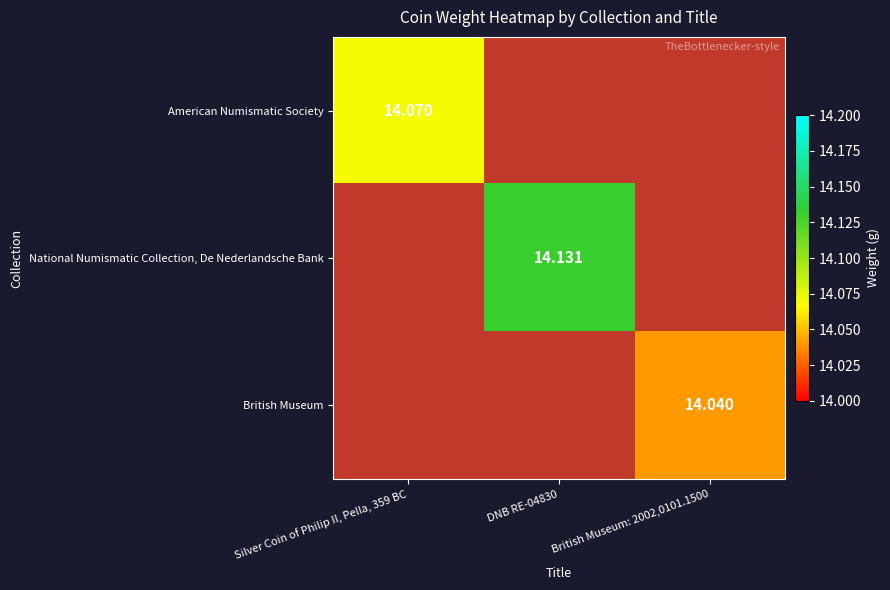

List the series in order of their peak value, lowest first.

British Museum, American Numismatic Society, National Numismatic Collection, De Nederlandsche Bank